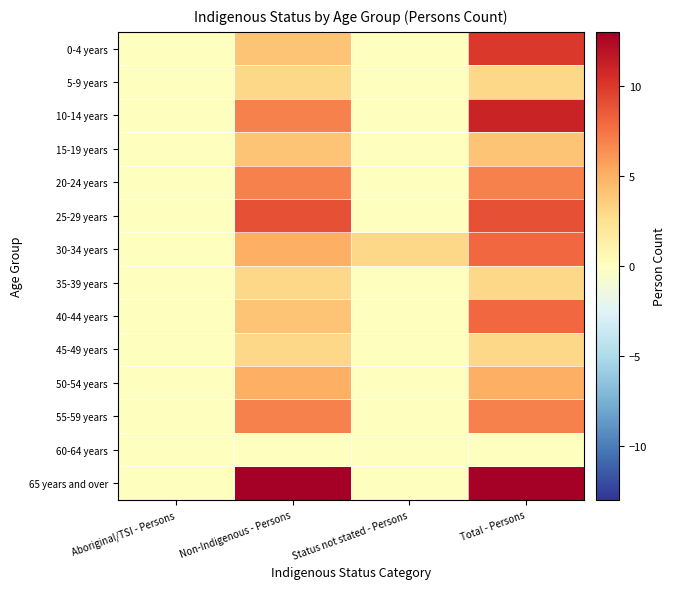

Rank the series by their maximum value, from lowest to highest.

60-64 years, 5-9 years, 35-39 years, 45-49 years, 15-19 years, 50-54 years, 20-24 years, 55-59 years, 30-34 years, 40-44 years, 25-29 years, 0-4 years, 10-14 years, 65 years and over